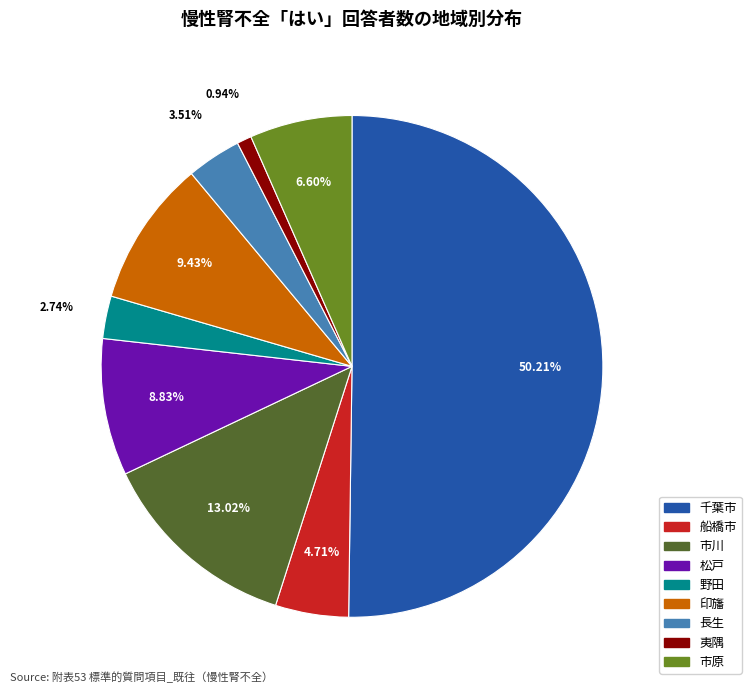

Which has a higher value, 船橋市 or 野田?

船橋市